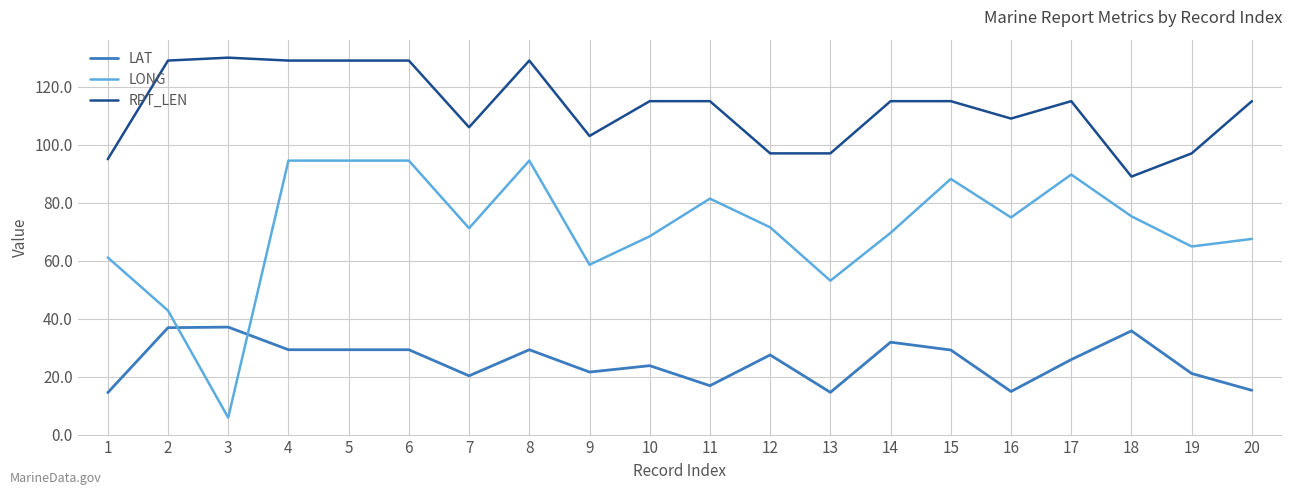

What is the difference between the highest and lowest values at 14?

83.1